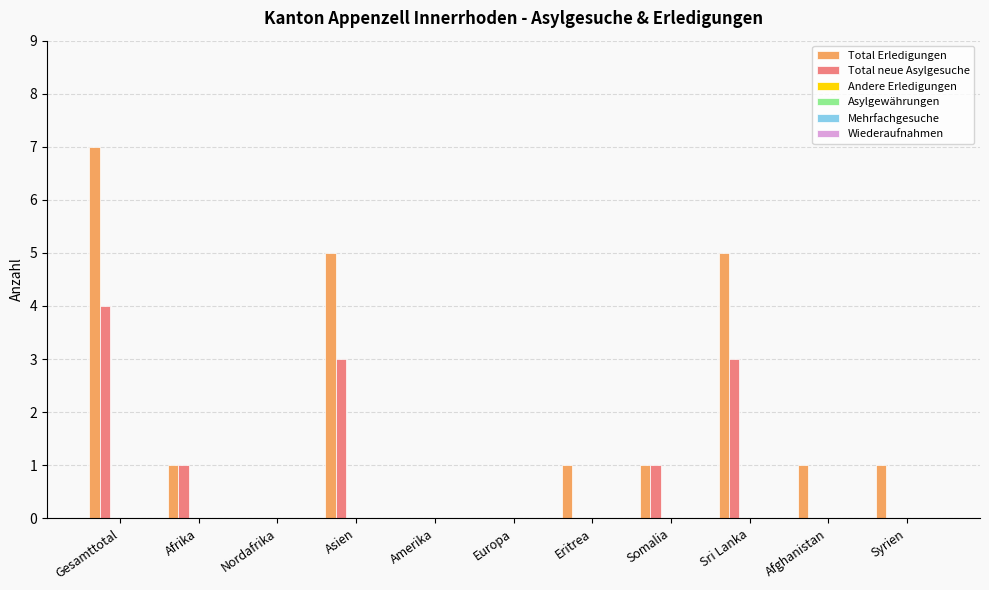

How many distinct data groups are displayed?

2